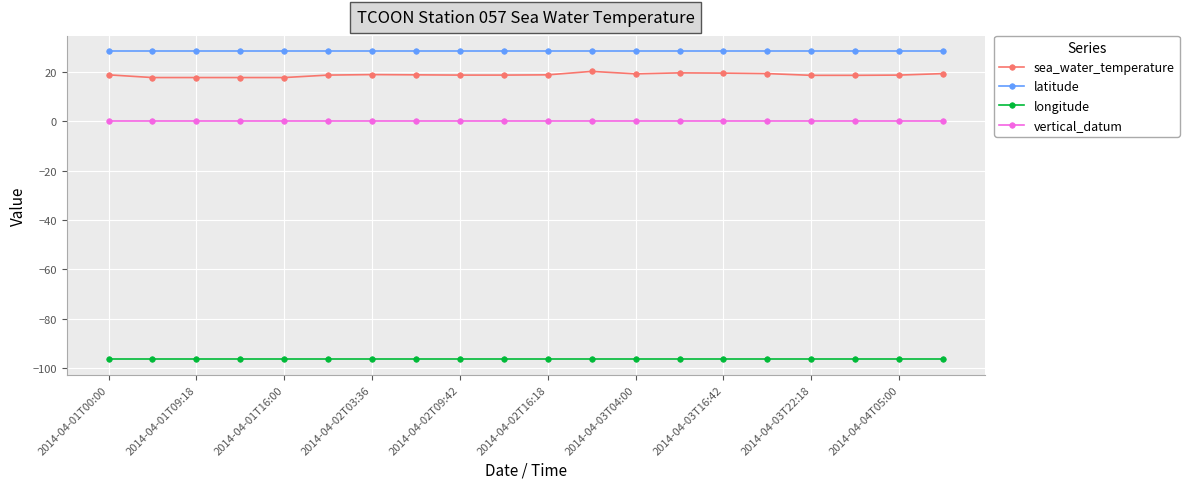

True or false: longitude and sea_water_temperature cross at least once.

False